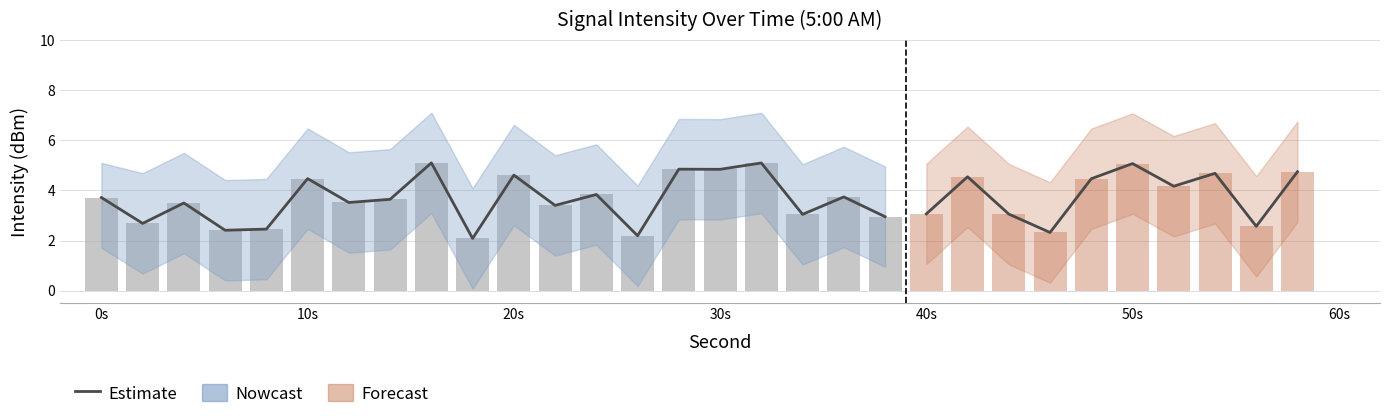

The Estimate series shows 8.5 at 30s. True or false?

False